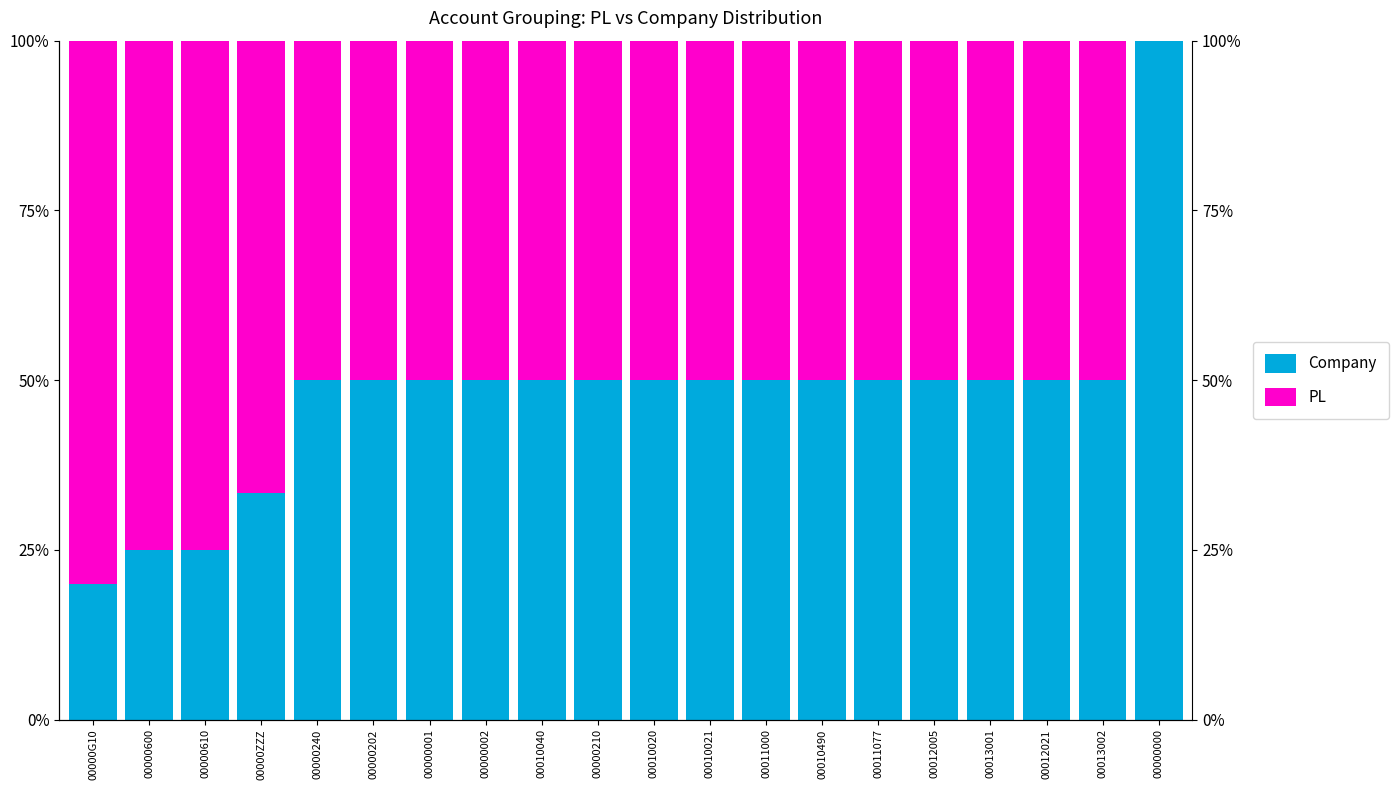

List the series in order of their peak value, highest first.

Company, PL